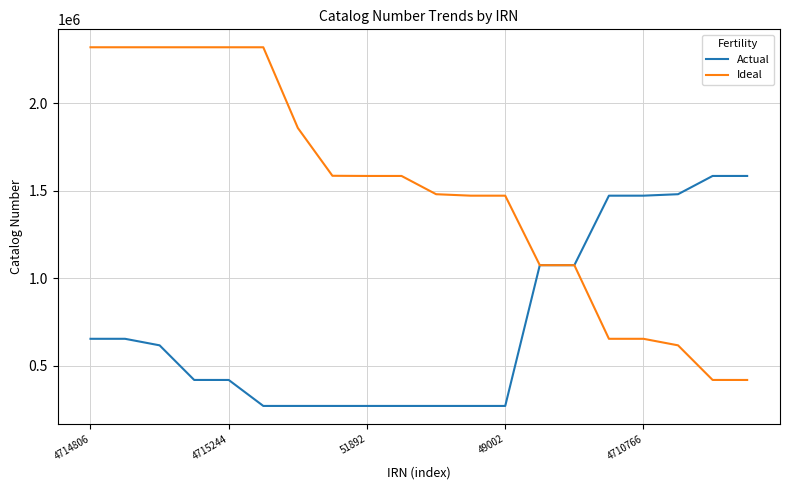

List the series in order of their overall mean, highest first.

Ideal, Actual